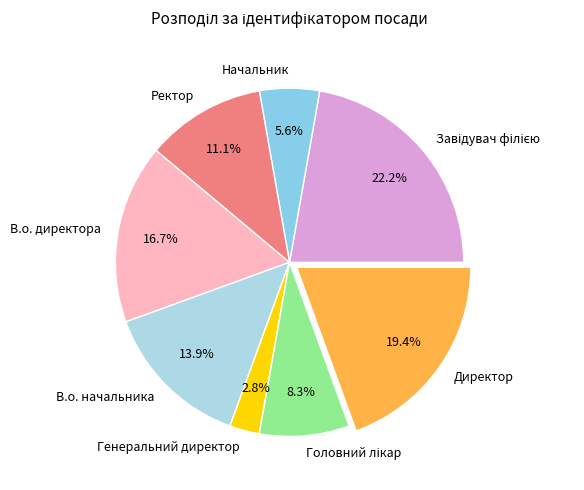

How much of the chart is everything except Генеральний директор?

97.2%